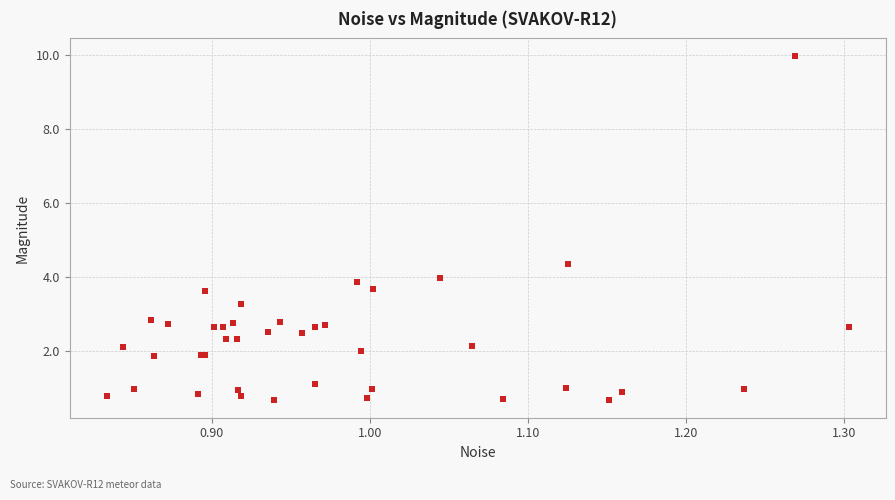

What Y value in the scatter plot is closest to 5?

4.4